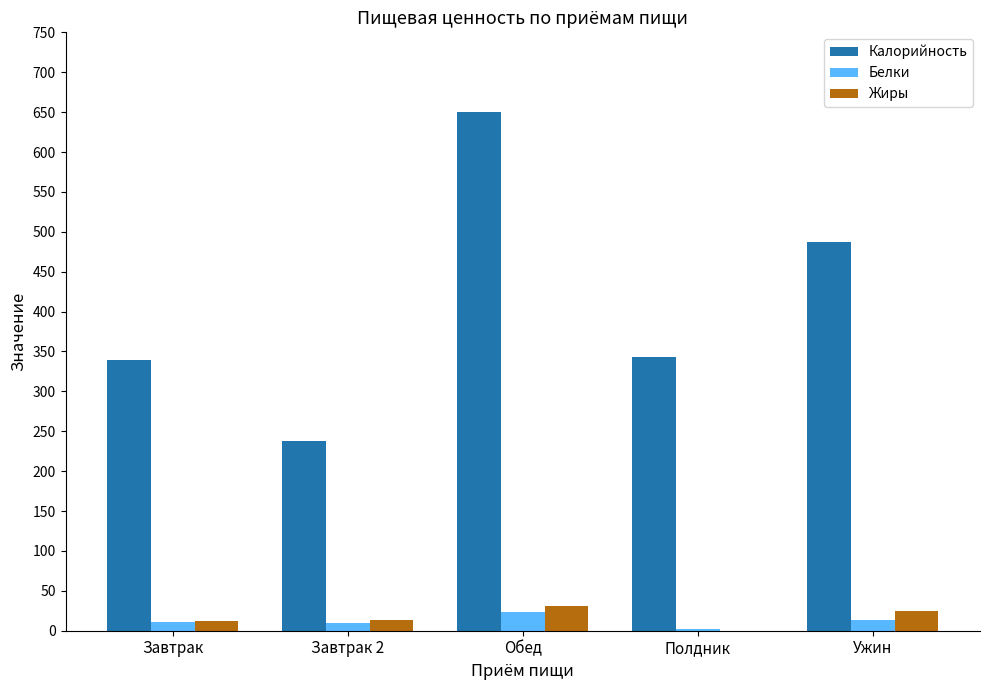

The Калорийность series shows 650.0 at Обед. True or false?

True